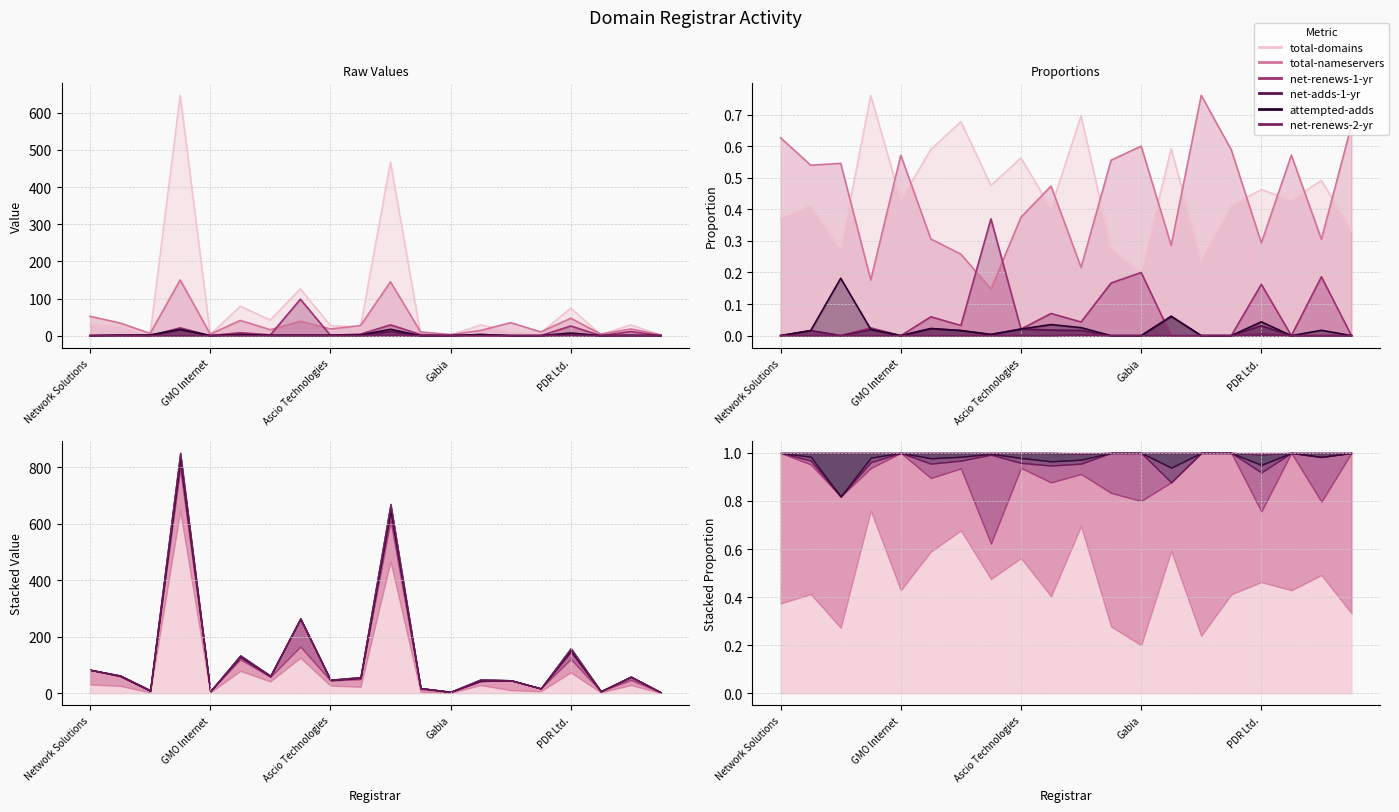

How many interior local valleys does the net-renews-1-yr series have?

5